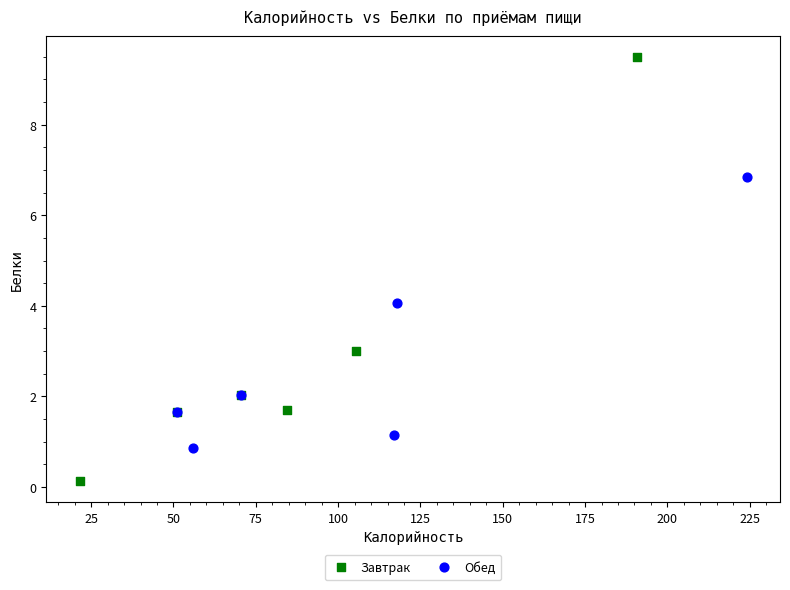

What are all the series names shown in the legend?

Завтрак, Обед